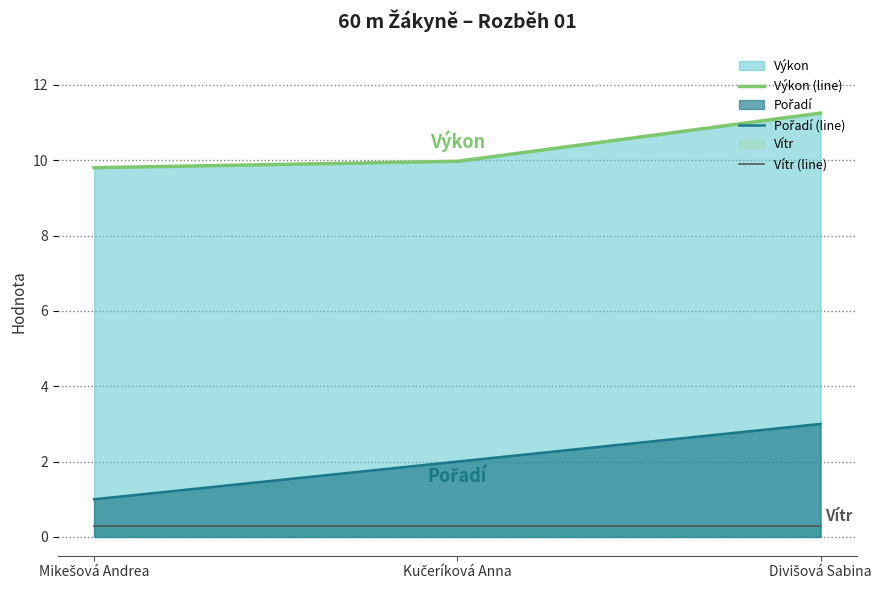

What value does the Výkon (line) series have at Divišová Sabina?

11.2